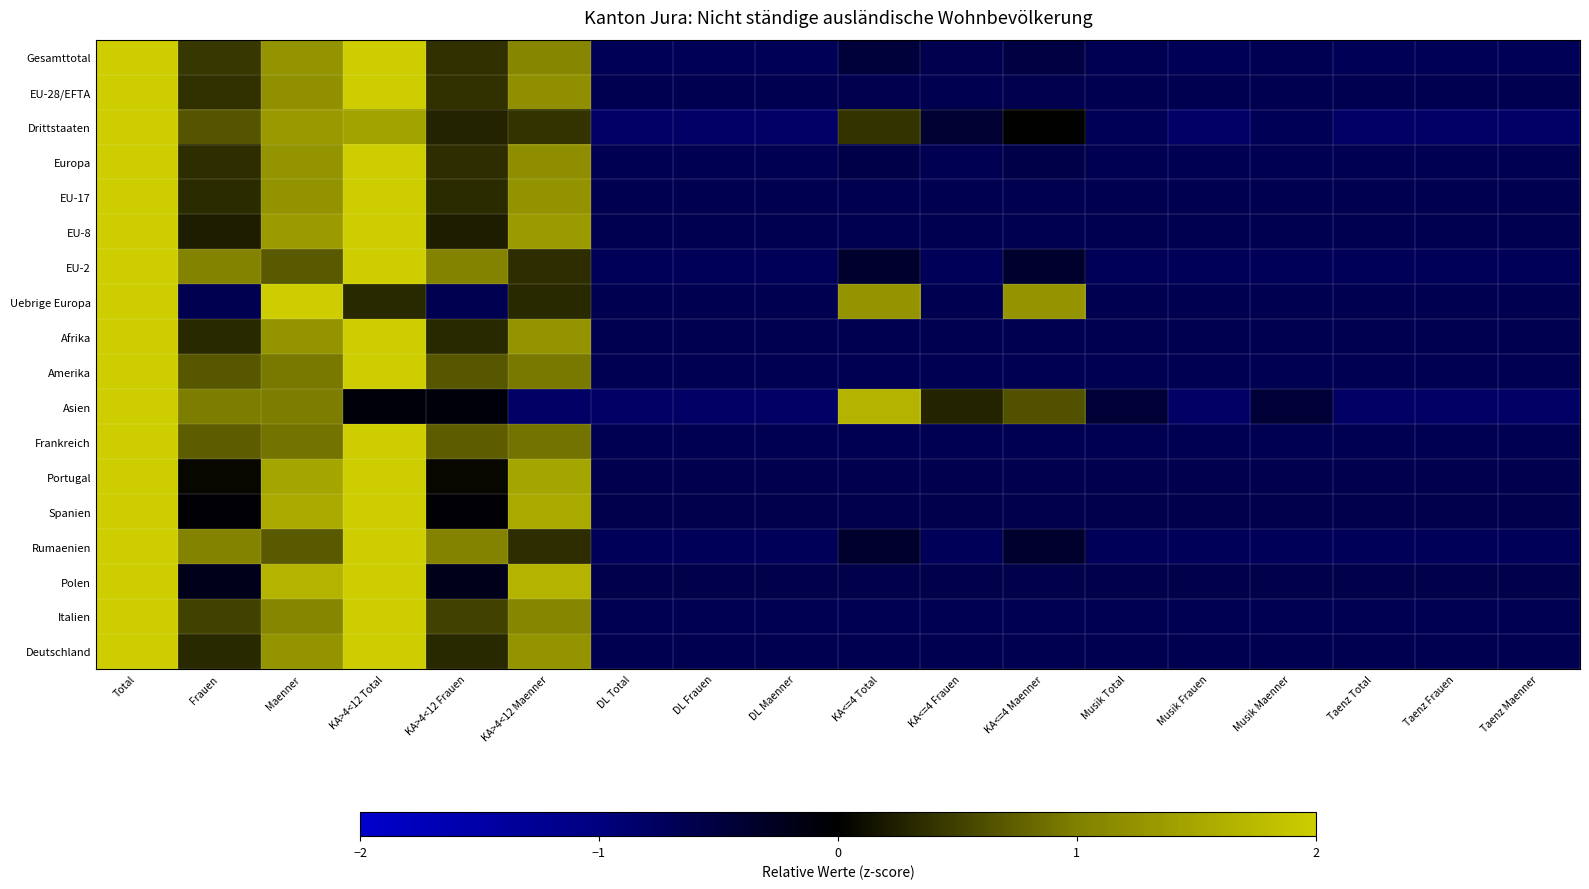

Reading right to left, transcribe all the data shown in this chart.

Gesamttotal: Taenz Maenner=-0.7	Taenz Frauen=-0.7	Taenz Total=-0.7	Musik Maenner=-0.7	Musik Frauen=-0.7	Musik Total=-0.7	KA<=4 Maenner=-0.5	KA<=4 Frauen=-0.6	KA<=4 Total=-0.5	DL Maenner=-0.7	DL Frauen=-0.7	DL Total=-0.7	KA>4<12 Maenner=1.1	KA>4<12 Frauen=0.4	KA>4<12 Total=2.1	Maenner=1.3	Frauen=0.4	Total=2.4
EU-28/EFTA: Taenz Maenner=-0.6	Taenz Frauen=-0.6	Taenz Total=-0.6	Musik Maenner=-0.6	Musik Frauen=-0.6	Musik Total=-0.6	KA<=4 Maenner=-0.6	KA<=4 Frauen=-0.6	KA<=4 Total=-0.6	DL Maenner=-0.6	DL Frauen=-0.6	DL Total=-0.6	KA>4<12 Maenner=1.2	KA>4<12 Frauen=0.4	KA>4<12 Total=2.2	Maenner=1.2	Frauen=0.4	Total=2.2
Drittstaaten: Taenz Maenner=-0.8	Taenz Frauen=-0.8	Taenz Total=-0.8	Musik Maenner=-0.7	Musik Frauen=-0.8	Musik Total=-0.7	KA<=4 Maenner=0.0	KA<=4 Frauen=-0.4	KA<=4 Total=0.4	DL Maenner=-0.8	DL Frauen=-0.8	DL Total=-0.8	KA>4<12 Maenner=0.4	KA>4<12 Frauen=0.3	KA>4<12 Total=1.5	Maenner=1.3	Frauen=0.7	Total=2.8
Europa: Taenz Maenner=-0.6	Taenz Frauen=-0.6	Taenz Total=-0.6	Musik Maenner=-0.6	Musik Frauen=-0.6	Musik Total=-0.6	KA<=4 Maenner=-0.6	KA<=4 Frauen=-0.6	KA<=4 Total=-0.6	DL Maenner=-0.6	DL Frauen=-0.6	DL Total=-0.6	KA>4<12 Maenner=1.2	KA>4<12 Frauen=0.4	KA>4<12 Total=2.2	Maenner=1.3	Frauen=0.4	Total=2.3
EU-17: Taenz Maenner=-0.6	Taenz Frauen=-0.6	Taenz Total=-0.6	Musik Maenner=-0.6	Musik Frauen=-0.6	Musik Total=-0.6	KA<=4 Maenner=-0.6	KA<=4 Frauen=-0.6	KA<=4 Total=-0.6	DL Maenner=-0.6	DL Frauen=-0.6	DL Total=-0.6	KA>4<12 Maenner=1.2	KA>4<12 Frauen=0.3	KA>4<12 Total=2.2	Maenner=1.2	Frauen=0.3	Total=2.2
EU-8: Taenz Maenner=-0.6	Taenz Frauen=-0.6	Taenz Total=-0.6	Musik Maenner=-0.6	Musik Frauen=-0.6	Musik Total=-0.6	KA<=4 Maenner=-0.6	KA<=4 Frauen=-0.6	KA<=4 Total=-0.6	DL Maenner=-0.6	DL Frauen=-0.6	DL Total=-0.6	KA>4<12 Maenner=1.3	KA>4<12 Frauen=0.2	KA>4<12 Total=2.2	Maenner=1.3	Frauen=0.2	Total=2.2
EU-2: Taenz Maenner=-0.7	Taenz Frauen=-0.7	Taenz Total=-0.7	Musik Maenner=-0.7	Musik Frauen=-0.7	Musik Total=-0.7	KA<=4 Maenner=-0.3	KA<=4 Frauen=-0.7	KA<=4 Total=-0.3	DL Maenner=-0.7	DL Frauen=-0.7	DL Total=-0.7	KA>4<12 Maenner=0.3	KA>4<12 Frauen=1.0	KA>4<12 Total=2.1	Maenner=0.7	Frauen=1.0	Total=2.4
Uebrige Europa: Taenz Maenner=-0.6	Taenz Frauen=-0.6	Taenz Total=-0.6	Musik Maenner=-0.6	Musik Frauen=-0.6	Musik Total=-0.6	KA<=4 Maenner=1.3	KA<=4 Frauen=-0.6	KA<=4 Total=1.3	DL Maenner=-0.6	DL Frauen=-0.6	DL Total=-0.6	KA>4<12 Maenner=0.3	KA>4<12 Frauen=-0.6	KA>4<12 Total=0.3	Maenner=2.2	Frauen=-0.6	Total=2.2
Afrika: Taenz Maenner=-0.6	Taenz Frauen=-0.6	Taenz Total=-0.6	Musik Maenner=-0.6	Musik Frauen=-0.6	Musik Total=-0.6	KA<=4 Maenner=-0.6	KA<=4 Frauen=-0.6	KA<=4 Total=-0.6	DL Maenner=-0.6	DL Frauen=-0.6	DL Total=-0.6	KA>4<12 Maenner=1.3	KA>4<12 Frauen=0.3	KA>4<12 Total=2.2	Maenner=1.3	Frauen=0.3	Total=2.2
Amerika: Taenz Maenner=-0.6	Taenz Frauen=-0.6	Taenz Total=-0.6	Musik Maenner=-0.6	Musik Frauen=-0.6	Musik Total=-0.6	KA<=4 Maenner=-0.6	KA<=4 Frauen=-0.6	KA<=4 Total=-0.6	DL Maenner=-0.6	DL Frauen=-0.6	DL Total=-0.6	KA>4<12 Maenner=0.9	KA>4<12 Frauen=0.7	KA>4<12 Total=2.3	Maenner=0.9	Frauen=0.7	Total=2.3
Asien: Taenz Maenner=-0.8	Taenz Frauen=-0.8	Taenz Total=-0.8	Musik Maenner=-0.4	Musik Frauen=-0.8	Musik Total=-0.4	KA<=4 Maenner=0.6	KA<=4 Frauen=0.3	KA<=4 Total=1.7	DL Maenner=-0.8	DL Frauen=-0.8	DL Total=-0.8	KA>4<12 Maenner=-0.8	KA>4<12 Frauen=-0.1	KA>4<12 Total=-0.1	Maenner=1.0	Frauen=1.0	Total=2.7
Frankreich: Taenz Maenner=-0.6	Taenz Frauen=-0.6	Taenz Total=-0.6	Musik Maenner=-0.6	Musik Frauen=-0.6	Musik Total=-0.6	KA<=4 Maenner=-0.6	KA<=4 Frauen=-0.6	KA<=4 Total=-0.6	DL Maenner=-0.6	DL Frauen=-0.6	DL Total=-0.6	KA>4<12 Maenner=0.9	KA>4<12 Frauen=0.7	KA>4<12 Total=2.3	Maenner=0.9	Frauen=0.7	Total=2.3
Portugal: Taenz Maenner=-0.6	Taenz Frauen=-0.6	Taenz Total=-0.6	Musik Maenner=-0.6	Musik Frauen=-0.6	Musik Total=-0.6	KA<=4 Maenner=-0.6	KA<=4 Frauen=-0.6	KA<=4 Total=-0.6	DL Maenner=-0.6	DL Frauen=-0.6	DL Total=-0.6	KA>4<12 Maenner=1.5	KA>4<12 Frauen=0.1	KA>4<12 Total=2.1	Maenner=1.5	Frauen=0.1	Total=2.1
Spanien: Taenz Maenner=-0.6	Taenz Frauen=-0.6	Taenz Total=-0.6	Musik Maenner=-0.6	Musik Frauen=-0.6	Musik Total=-0.6	KA<=4 Maenner=-0.6	KA<=4 Frauen=-0.6	KA<=4 Total=-0.6	DL Maenner=-0.6	DL Frauen=-0.6	DL Total=-0.6	KA>4<12 Maenner=1.5	KA>4<12 Frauen=-0.0	KA>4<12 Total=2.1	Maenner=1.5	Frauen=-0.0	Total=2.1
Rumaenien: Taenz Maenner=-0.7	Taenz Frauen=-0.7	Taenz Total=-0.7	Musik Maenner=-0.7	Musik Frauen=-0.7	Musik Total=-0.7	KA<=4 Maenner=-0.3	KA<=4 Frauen=-0.7	KA<=4 Total=-0.3	DL Maenner=-0.7	DL Frauen=-0.7	DL Total=-0.7	KA>4<12 Maenner=0.3	KA>4<12 Frauen=1.0	KA>4<12 Total=2.1	Maenner=0.7	Frauen=1.0	Total=2.4
Polen: Taenz Maenner=-0.6	Taenz Frauen=-0.6	Taenz Total=-0.6	Musik Maenner=-0.6	Musik Frauen=-0.6	Musik Total=-0.6	KA<=4 Maenner=-0.6	KA<=4 Frauen=-0.6	KA<=4 Total=-0.6	DL Maenner=-0.6	DL Frauen=-0.6	DL Total=-0.6	KA>4<12 Maenner=1.7	KA>4<12 Frauen=-0.2	KA>4<12 Total=2.0	Maenner=1.7	Frauen=-0.2	Total=2.0
Italien: Taenz Maenner=-0.6	Taenz Frauen=-0.6	Taenz Total=-0.6	Musik Maenner=-0.6	Musik Frauen=-0.6	Musik Total=-0.6	KA<=4 Maenner=-0.6	KA<=4 Frauen=-0.6	KA<=4 Total=-0.6	DL Maenner=-0.6	DL Frauen=-0.6	DL Total=-0.6	KA>4<12 Maenner=1.1	KA>4<12 Frauen=0.5	KA>4<12 Total=2.2	Maenner=1.1	Frauen=0.5	Total=2.2
Deutschland: Taenz Maenner=-0.6	Taenz Frauen=-0.6	Taenz Total=-0.6	Musik Maenner=-0.6	Musik Frauen=-0.6	Musik Total=-0.6	KA<=4 Maenner=-0.6	KA<=4 Frauen=-0.6	KA<=4 Total=-0.6	DL Maenner=-0.6	DL Frauen=-0.6	DL Total=-0.6	KA>4<12 Maenner=1.3	KA>4<12 Frauen=0.3	KA>4<12 Total=2.2	Maenner=1.3	Frauen=0.3	Total=2.2